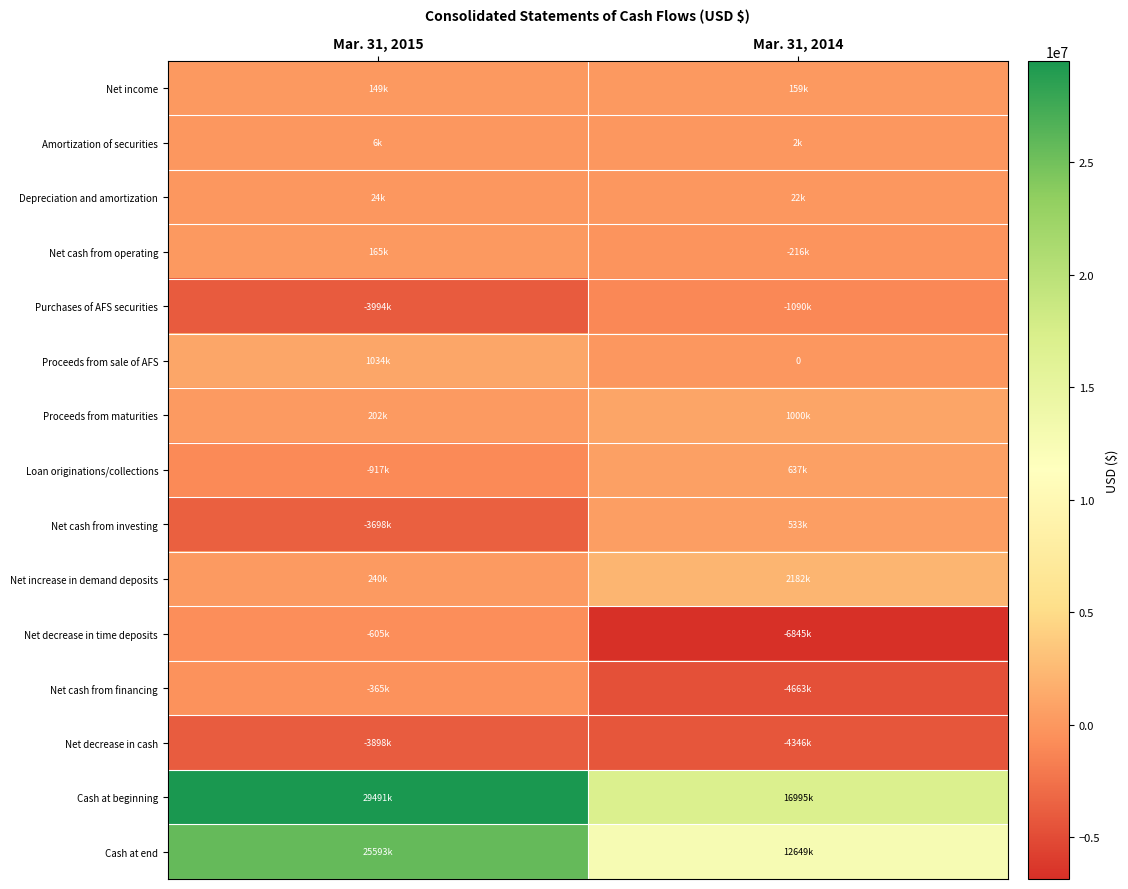

What value does the Purchases of AFS securities series have at Mar. 31, 2014?

-1090000